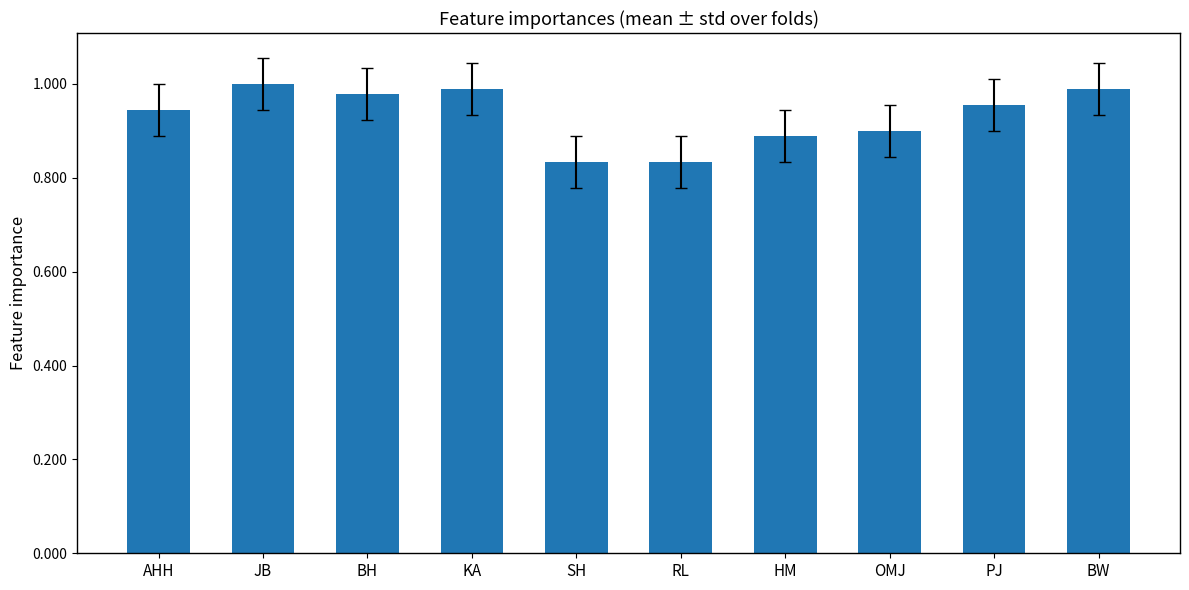

Is it true that the value at OMJ is 0.3?

False